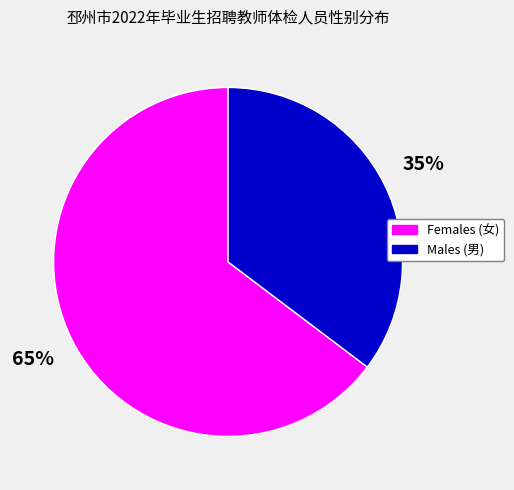

Which slice is the smallest?

Males (男)